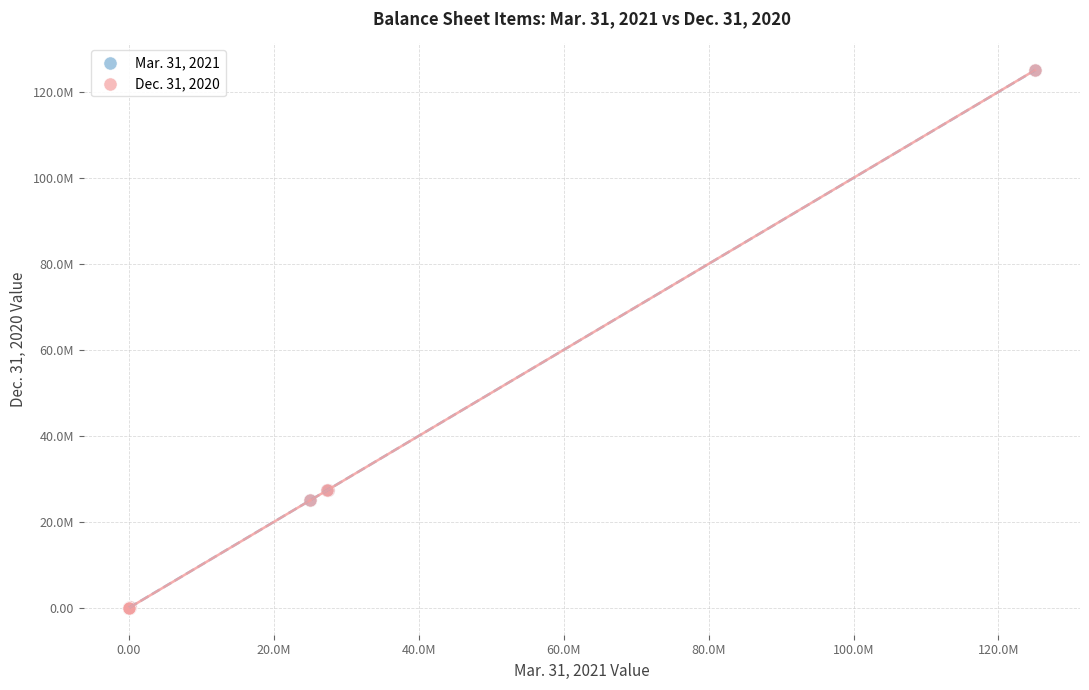

What are all the series names shown in the legend?

Mar. 31, 2021, Dec. 31, 2020